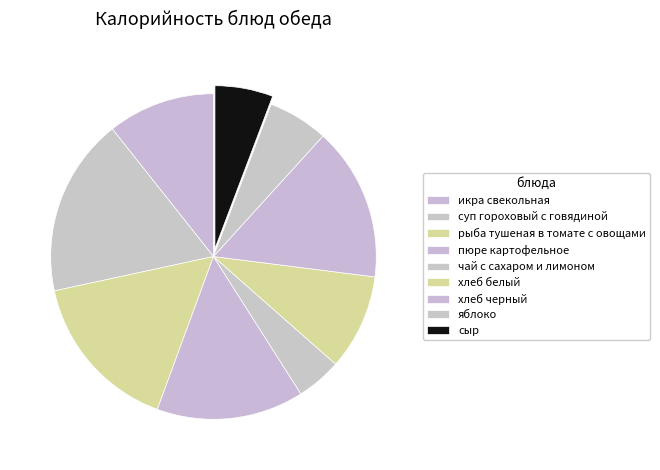

What is the change in value from хлеб черный to яблоко?

-87